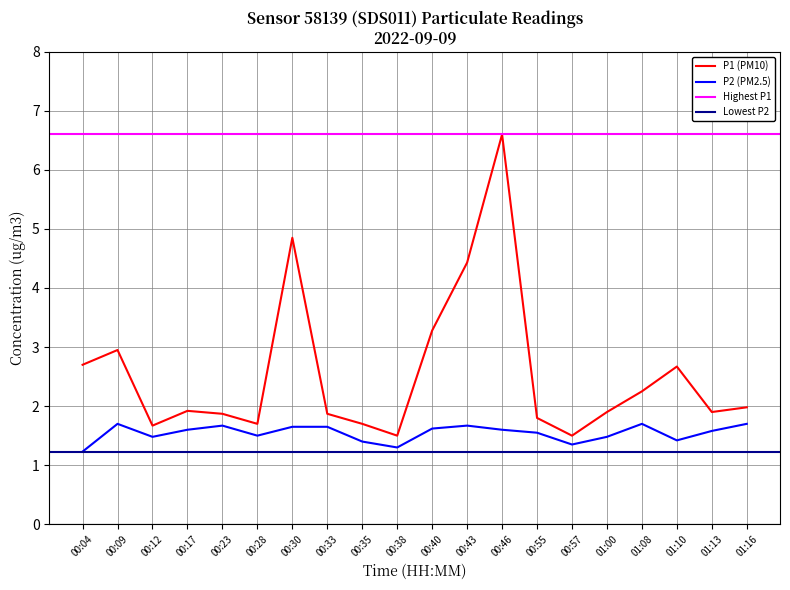

At which category does P1 reach its first local peak?

00:09